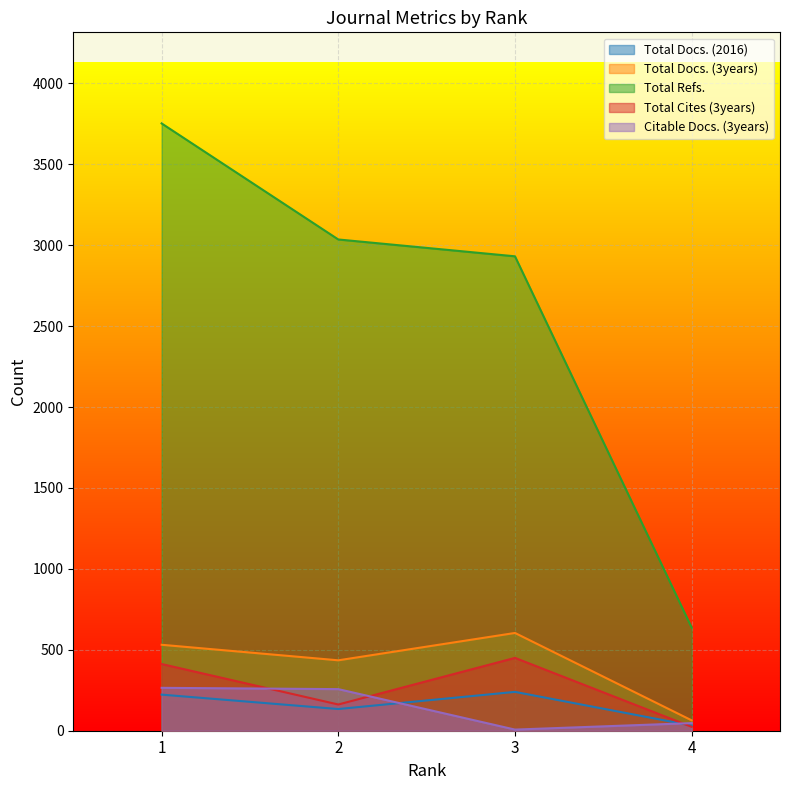

Reading left to right, what are all the values shown in this chart?

Total Docs. (2016): 223	134	240	32
Total Docs. (3years): 531	435	604	64
Total Refs.: 3752	3035	2931	637
Total Cites (3years): 412	162	450	24
Citable Docs. (3years): 265	257	7	47